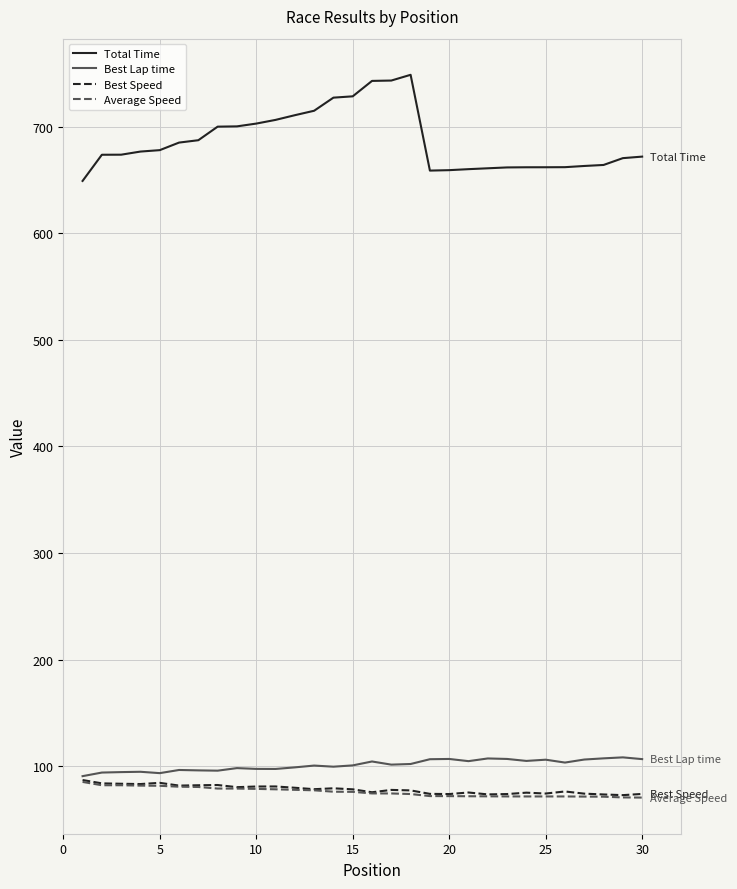

Which series has the largest total across all categories?

Total Time